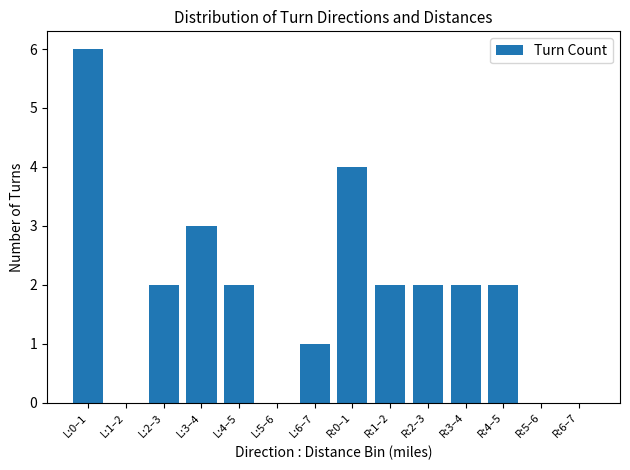

Which label corresponds to the largest value in the chart?

L:0–1